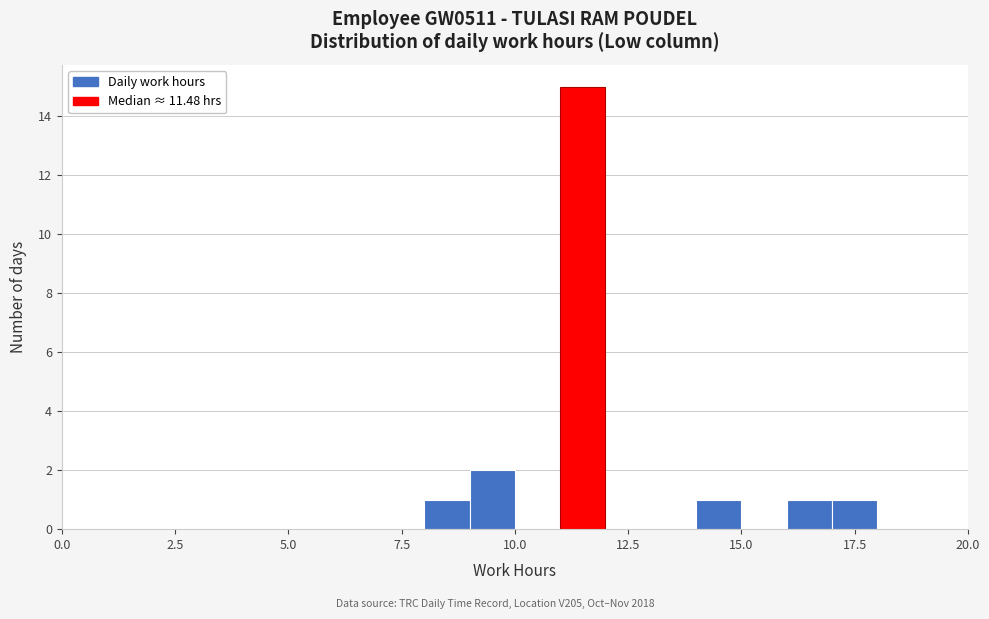

Read against the x-axis, roughly where is the centre of the tallest bar?

11.5